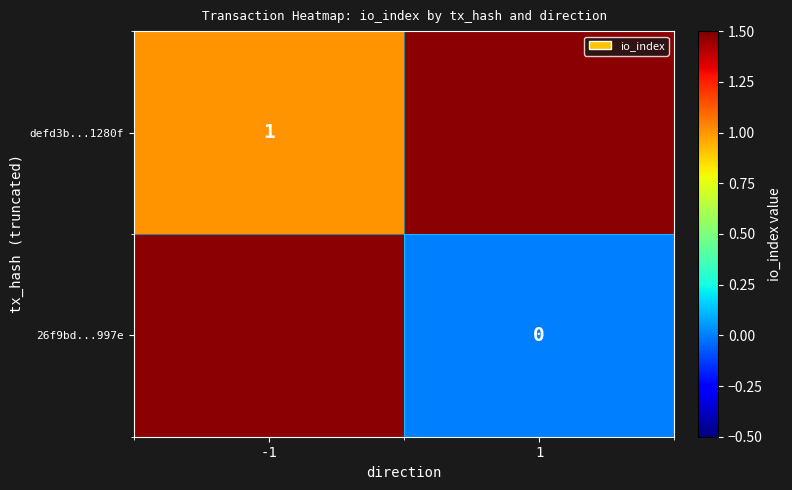

Is the value of defd3b...1280f at -1 greater than the value of 26f9bd...997e at 1?

Yes